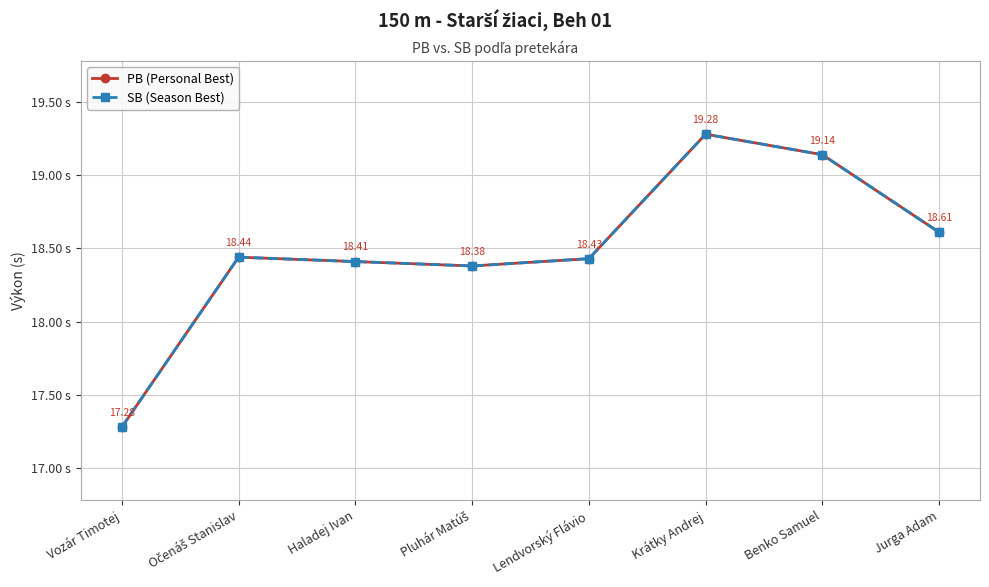

Where is the first local maximum for SB (Season Best)?

Očenáš Stanislav